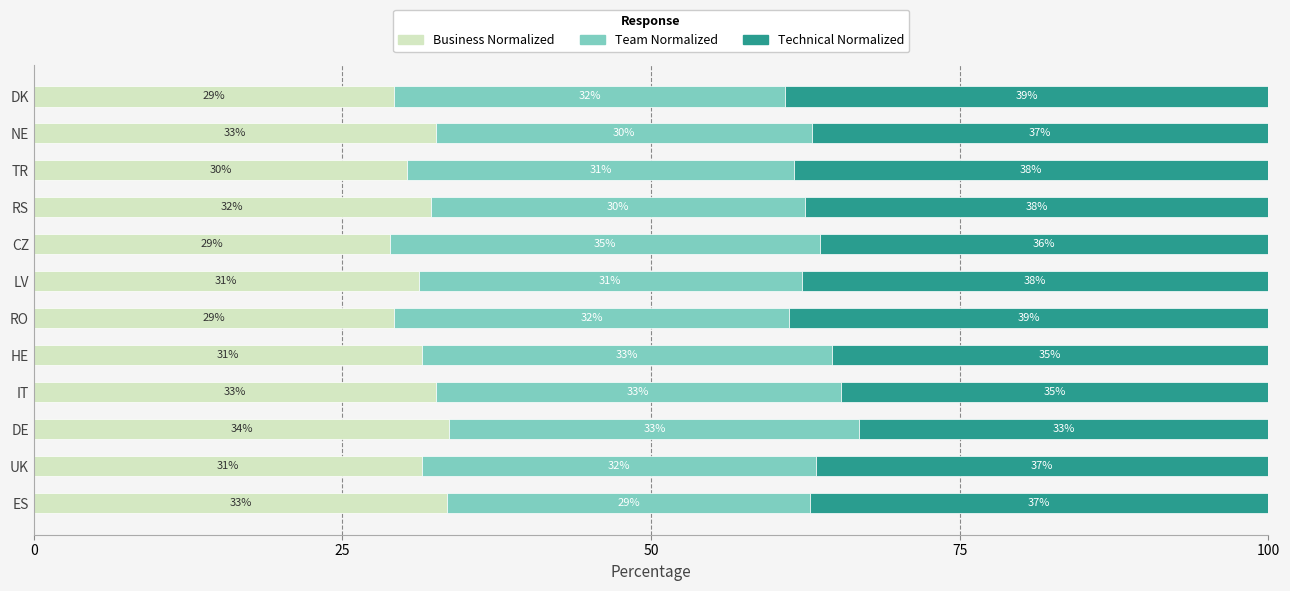

What is the total value across all series at RO?

100.0